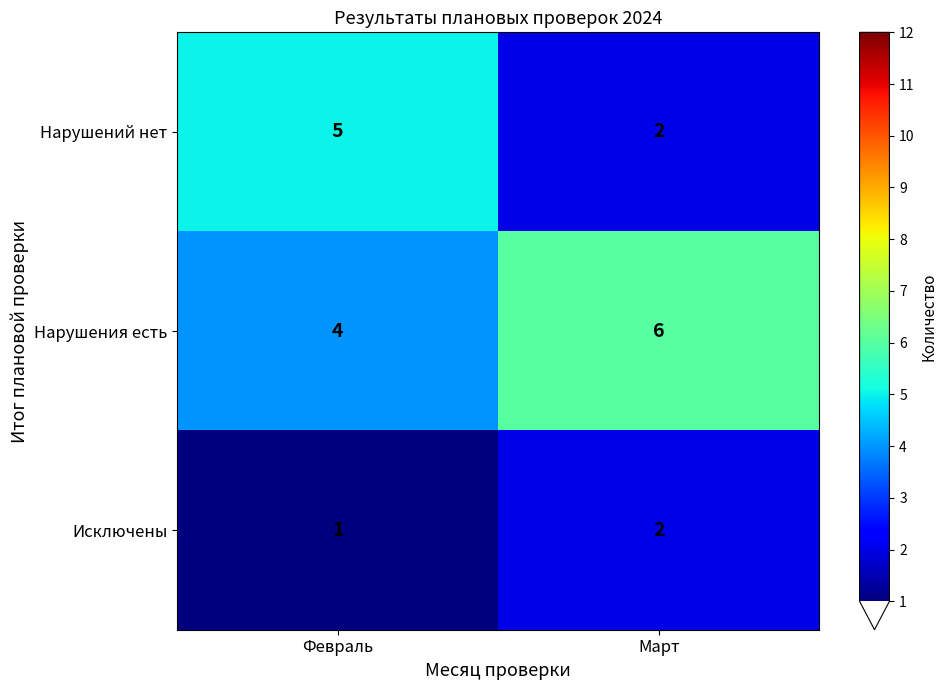

List the series in order of their peak value, lowest first.

Исключены, Нарушений нет, Нарушения есть